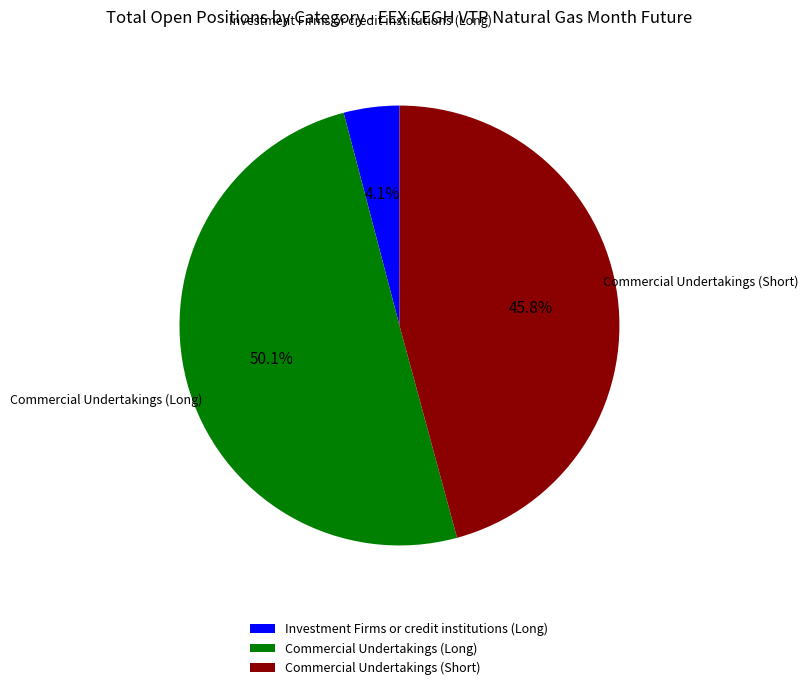

Approximately how many times larger is the value at Investment Firms or credit institutions (Long) compared to Commercial Undertakings (Long)?

0.1